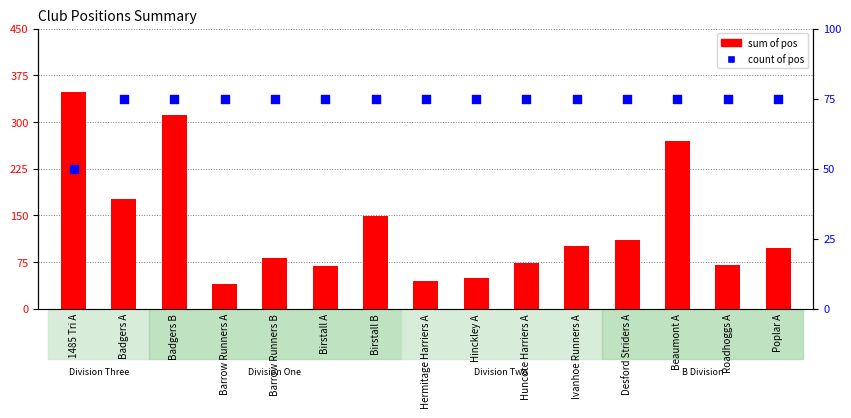

What are all the series names shown in the legend?

sum of pos, count of pos